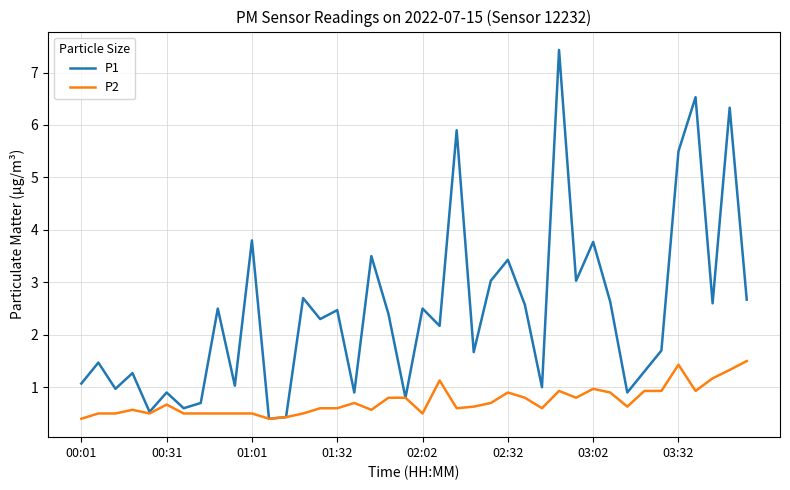

Reading left to right, transcribe all the data shown in this chart.

P1: 1.1	1.5	1.0	1.3	0.5	0.9	0.6	0.7	2.5	1.0	3.8	0.4	0.4	2.7	2.3	2.5	0.9	3.5	2.4	0.8	2.5	2.2	5.9	1.7	3.0	3.4	2.6	1.0	7.4	3.0	3.8	2.6	0.9	1.3	1.7	5.5	6.5	2.6	6.3	2.7
P2: 0.4	0.5	0.5	0.6	0.5	0.7	0.5	0.5	0.5	0.5	0.5	0.4	0.4	0.5	0.6	0.6	0.7	0.6	0.8	0.8	0.5	1.1	0.6	0.6	0.7	0.9	0.8	0.6	0.9	0.8	1.0	0.9	0.6	0.9	0.9	1.4	0.9	1.2	1.3	1.5